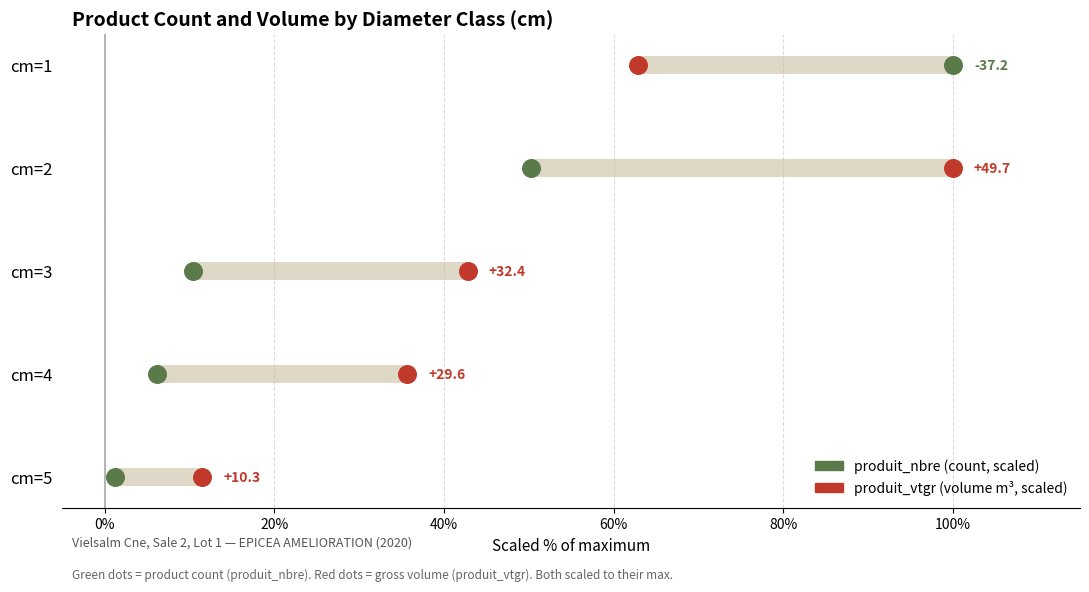

Is the value of produit_nbre (count, scaled) at 40% greater than the value of produit_vtgr (volume m³, scaled) at -20%?

Yes